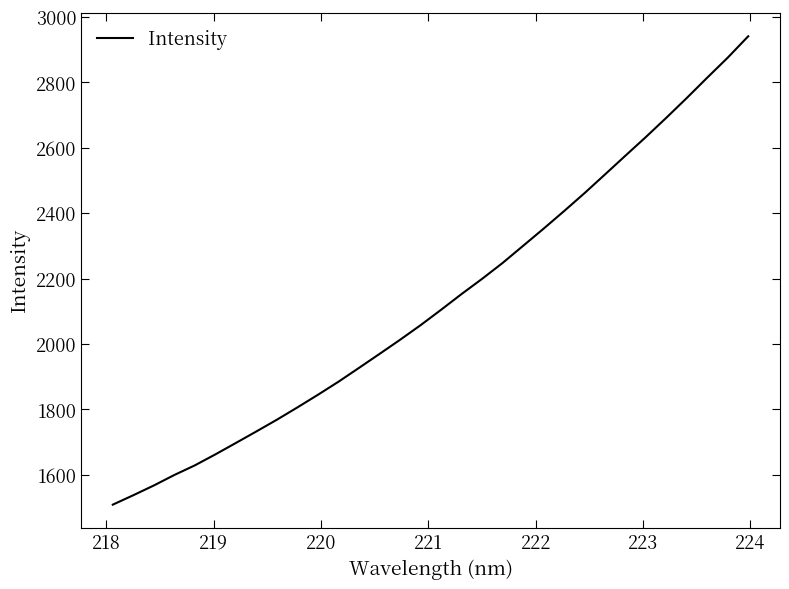

Reading left to right, list all the values displayed in this chart.

1508.9	1537.8	1567.6	1599.7	1629.1	1662.7	1697.6	1732.9	1768.7	1806.3	1844.9	1884.8	1927.0	1969.7	2012.8	2057.4	2104.5	2152.7	2199.0	2247.6	2299.9	2352.4	2406.1	2461.0	2518.2	2575.8	2632.9	2691.9	2752.4	2814.6	2875.7	2941.0